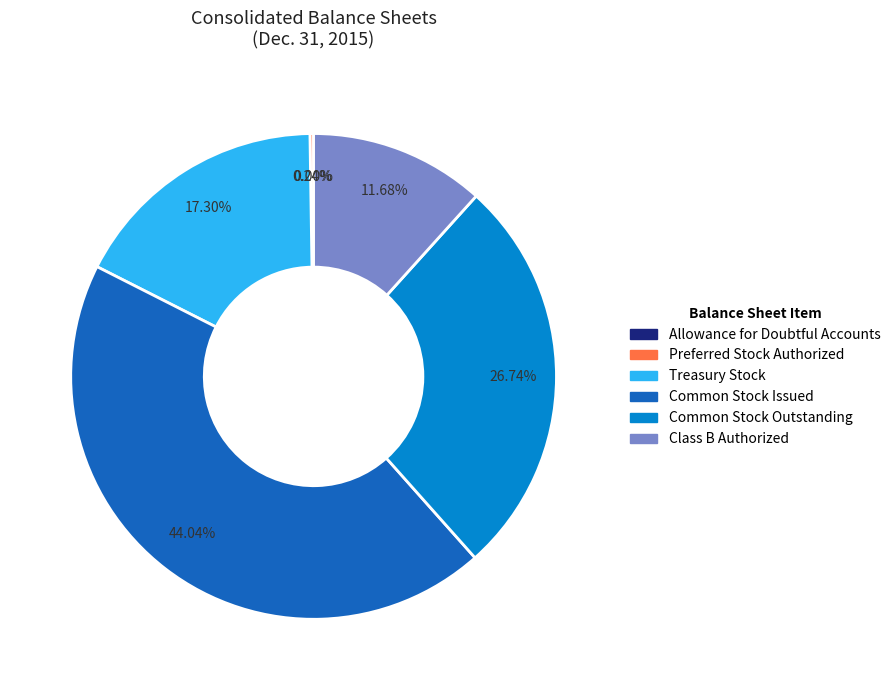

Which has a higher value, Common Stock Issued or Treasury Stock?

Common Stock Issued